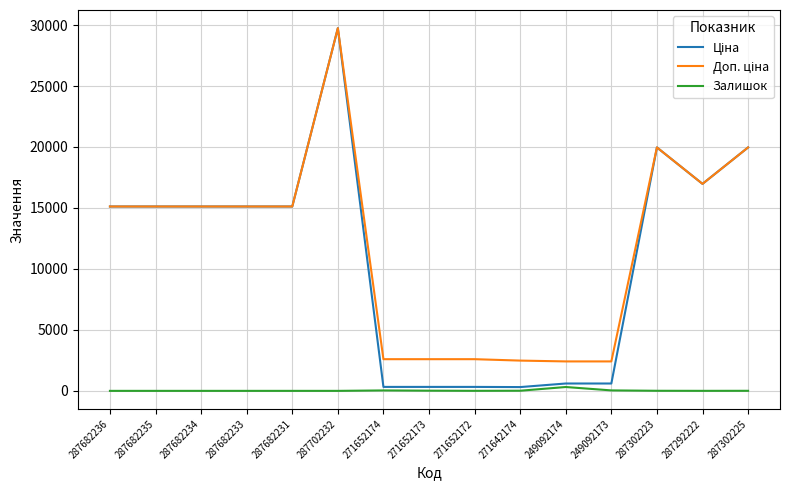

What position from the right is 287302223?

3